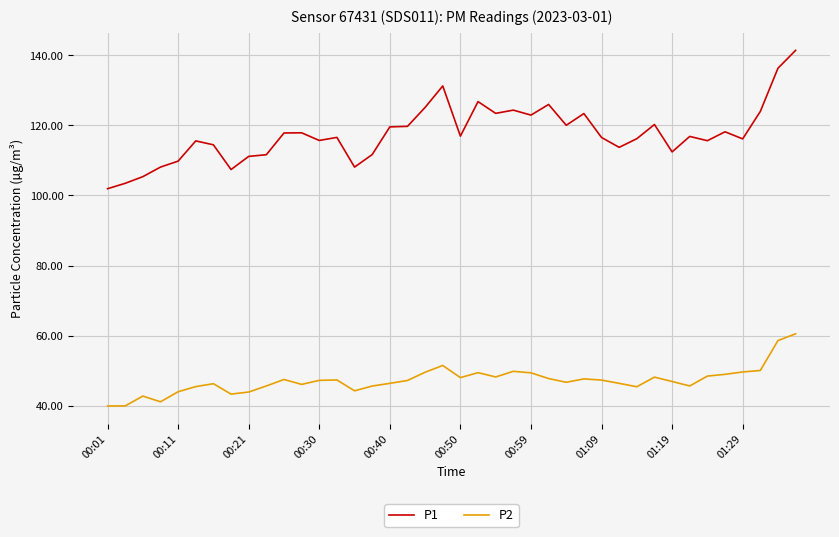

How many categories are shown in the chart?

40